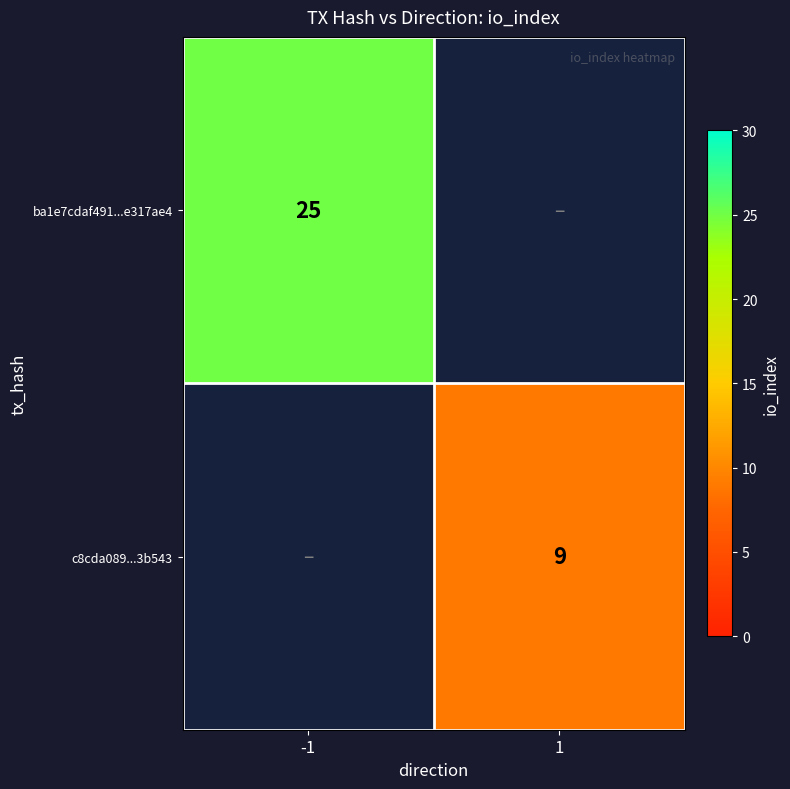

What is the smallest value displayed?

9.0